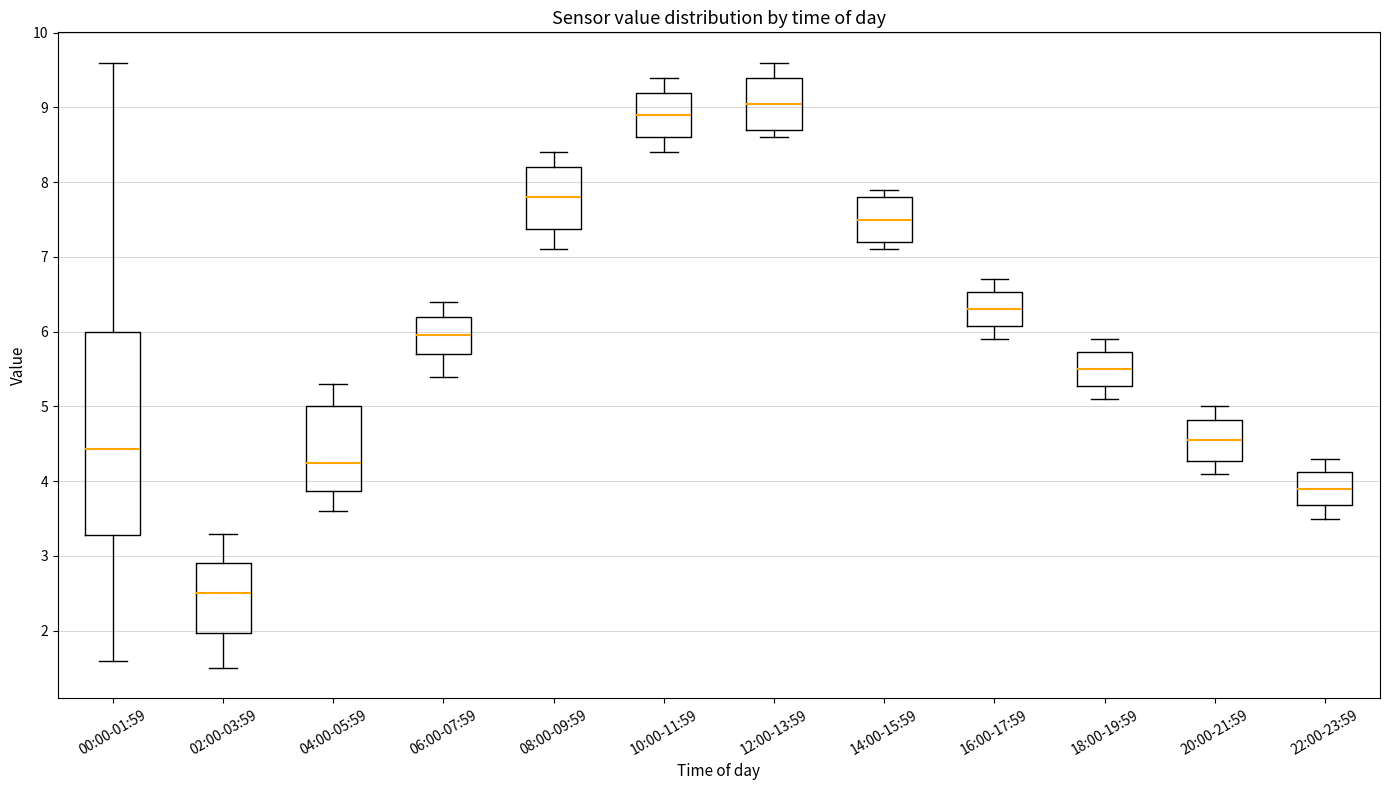

Where is the lower edge of the box for 06:00-07:59 on the y-axis? The values are not printed on the chart, so give them approximately, as read against the axis.

5.7